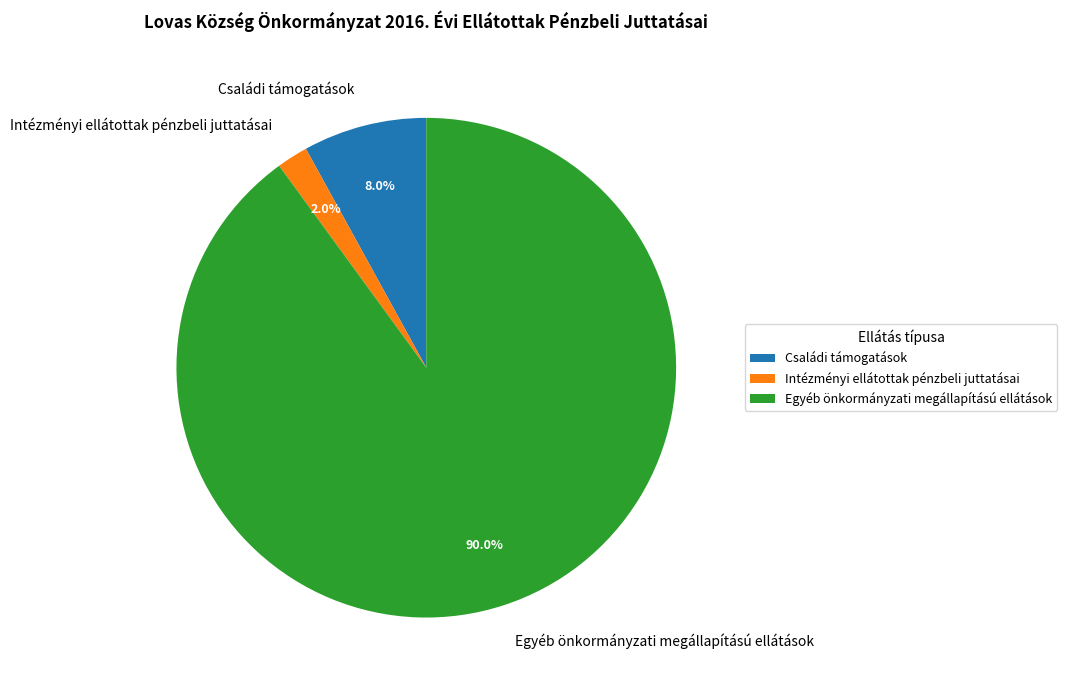

Combined, what portion of the pie is Családi támogatások and Egyéb önkormányzati megállapítású ellátások?

98.0%